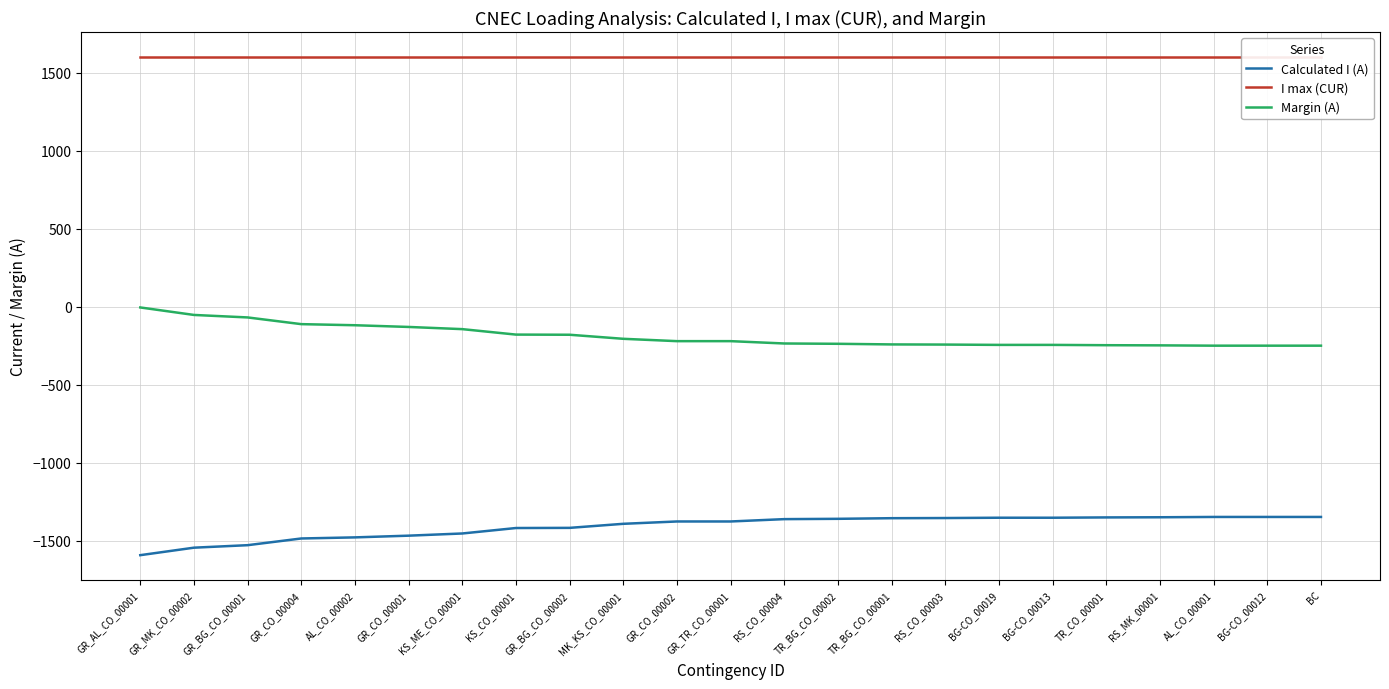

Reading left to right, what are all the values shown in this chart?

Calculated I (A): GR_AL_CO_00001=-1594	GR_MK_CO_00002=-1546	GR_BG_CO_00001=-1530	GR_CO_00004=-1487	AL_CO_00002=-1480	GR_CO_00001=-1469	KS_ME_CO_00001=-1455	KS_CO_00001=-1420	GR_BG_CO_00002=-1419	MK_KS_CO_00001=-1393	GR_CO_00002=-1378	GR_TR_CO_00001=-1378	RS_CO_00004=-1363	TR_BG_CO_00002=-1361	TR_BG_CO_00001=-1357	RS_CO_00003=-1356	BG-CO_00019=-1354	BG-CO_00013=-1354	TR_CO_00001=-1352	RS_MK_00001=-1351	AL_CO_00001=-1349	BG-CO_00012=-1349	BC=-1349
I max (CUR): GR_AL_CO_00001=1600	GR_MK_CO_00002=1600	GR_BG_CO_00001=1600	GR_CO_00004=1600	AL_CO_00002=1600	GR_CO_00001=1600	KS_ME_CO_00001=1600	KS_CO_00001=1600	GR_BG_CO_00002=1600	MK_KS_CO_00001=1600	GR_CO_00002=1600	GR_TR_CO_00001=1600	RS_CO_00004=1600	TR_BG_CO_00002=1600	TR_BG_CO_00001=1600	RS_CO_00003=1600	BG-CO_00019=1600	BG-CO_00013=1600	TR_CO_00001=1600	RS_MK_00001=1600	AL_CO_00001=1600	BG-CO_00012=1600	BC=1600
Margin (A): GR_AL_CO_00001=-6	GR_MK_CO_00002=-54	GR_BG_CO_00001=-70	GR_CO_00004=-113	AL_CO_00002=-120	GR_CO_00001=-131	KS_ME_CO_00001=-145	KS_CO_00001=-180	GR_BG_CO_00002=-181	MK_KS_CO_00001=-207	GR_CO_00002=-222	GR_TR_CO_00001=-222	RS_CO_00004=-237	TR_BG_CO_00002=-239	TR_BG_CO_00001=-243	RS_CO_00003=-244	BG-CO_00019=-246	BG-CO_00013=-246	TR_CO_00001=-248	RS_MK_00001=-249	AL_CO_00001=-251	BG-CO_00012=-251	BC=-251